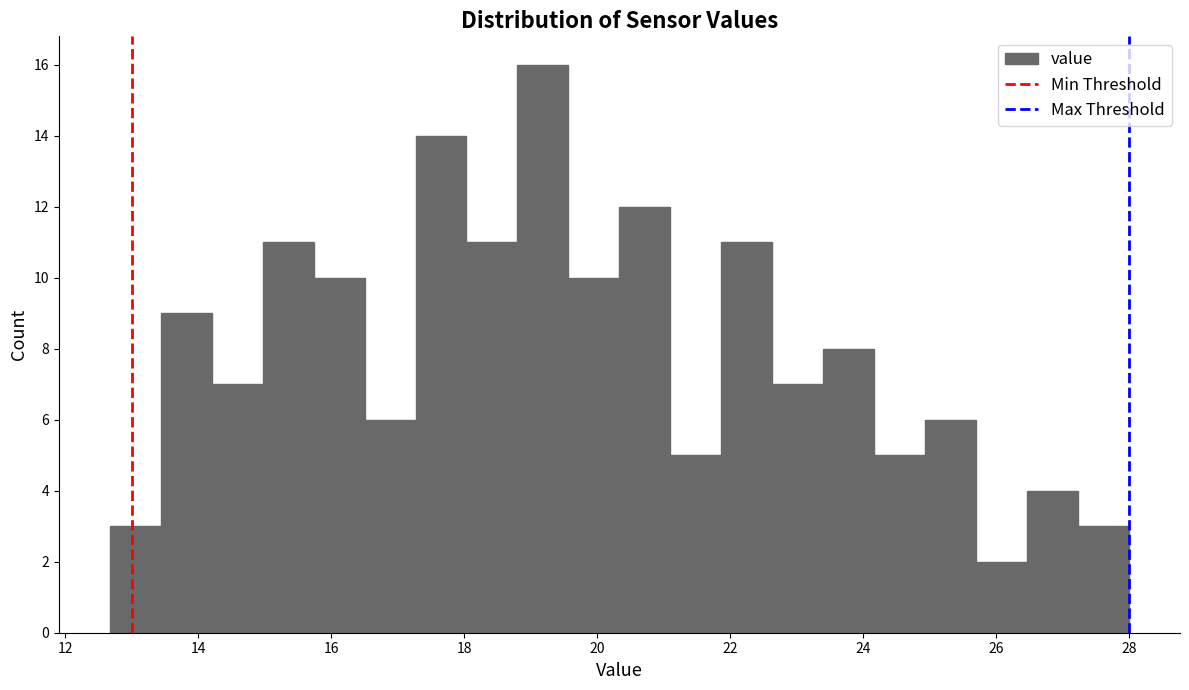

Read against the x-axis, roughly where is the centre of the tallest bar?

19.2